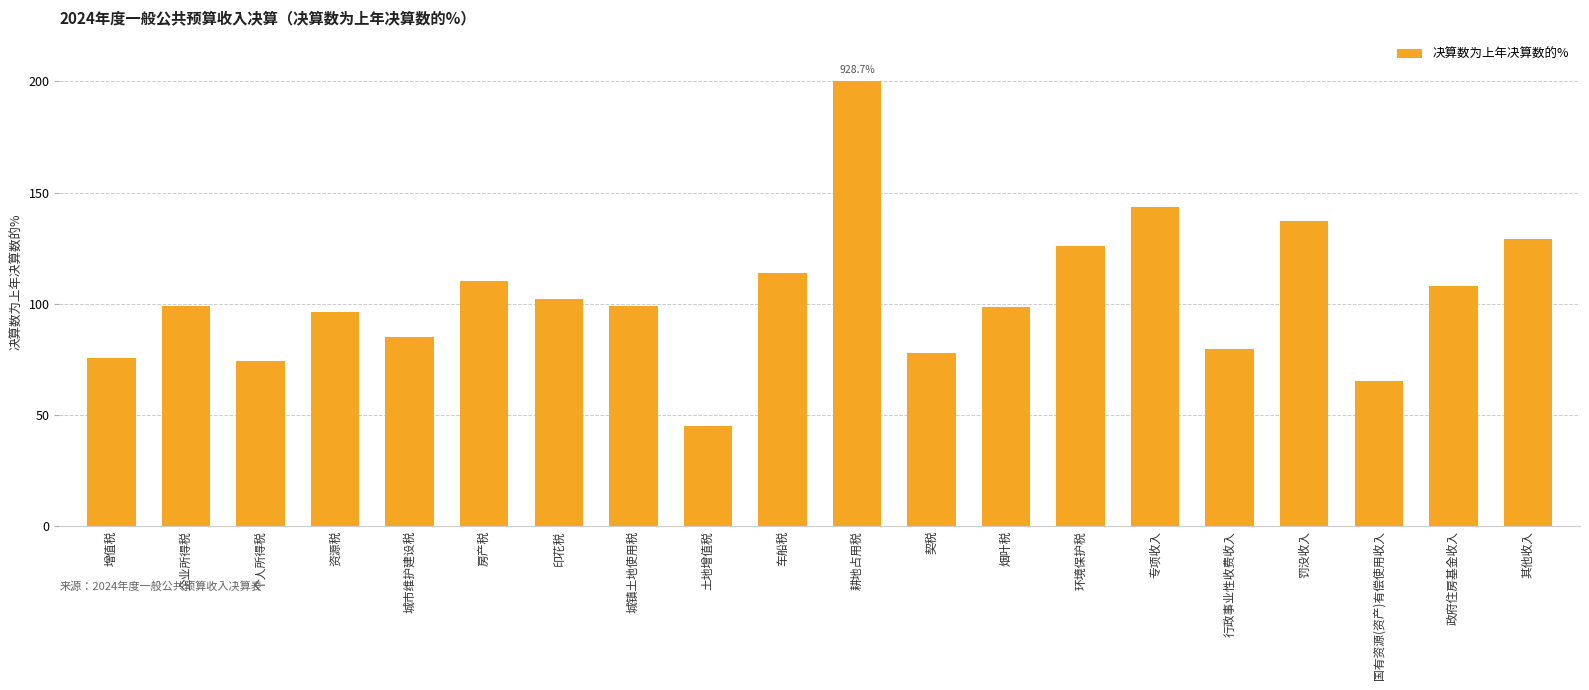

What is the difference between the second highest and minimum values?

98.2